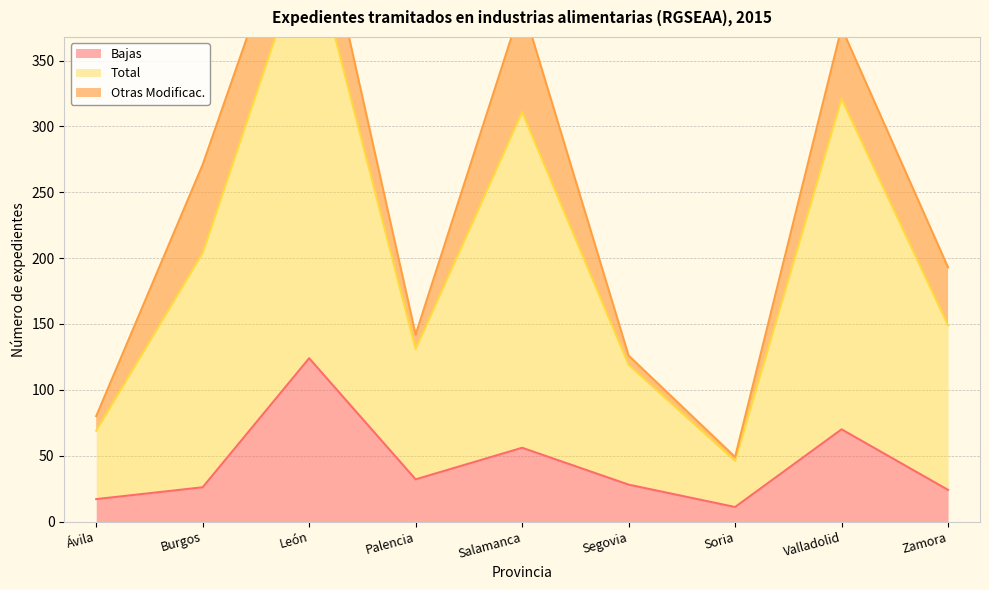

The value of Bajas at León is 198. True or false?

False